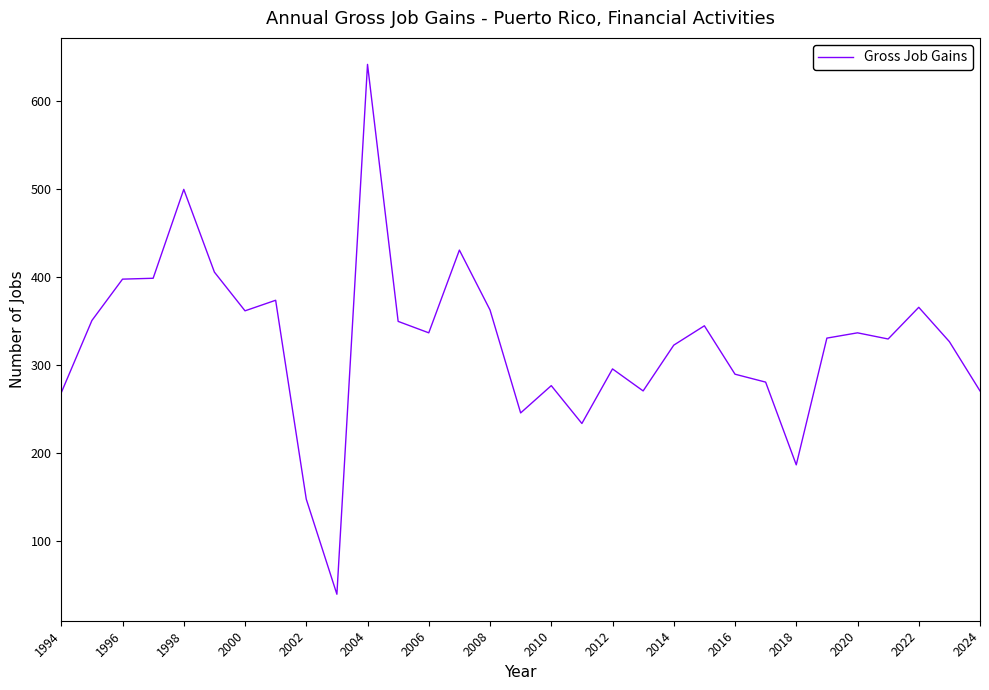

What is the difference between the maximum and minimum values?

602